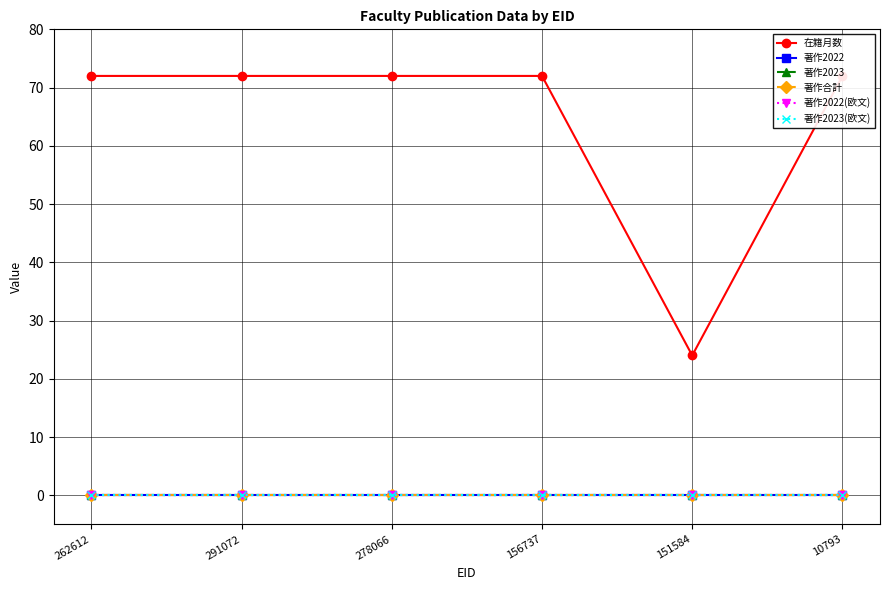

Which category has the lowest value in the 著作2023 series?

262612